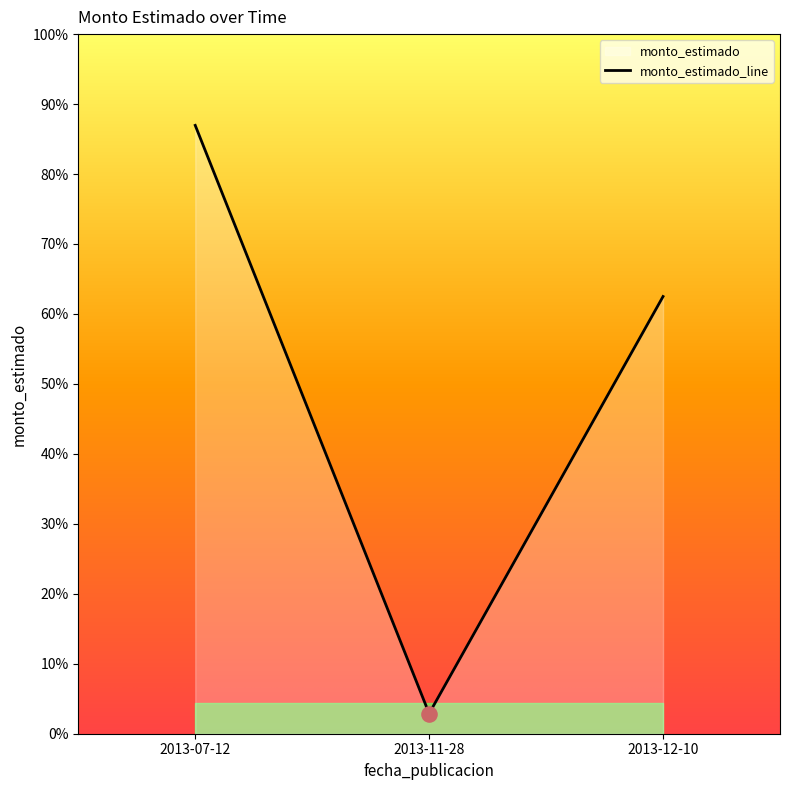

Between 2013-12-10 and 2013-11-28, which is larger?

2013-12-10